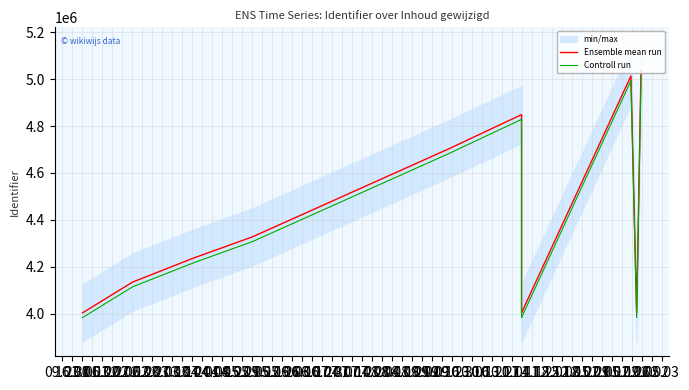

True or false: Ensemble mean run and Controll run cross at least once.

False